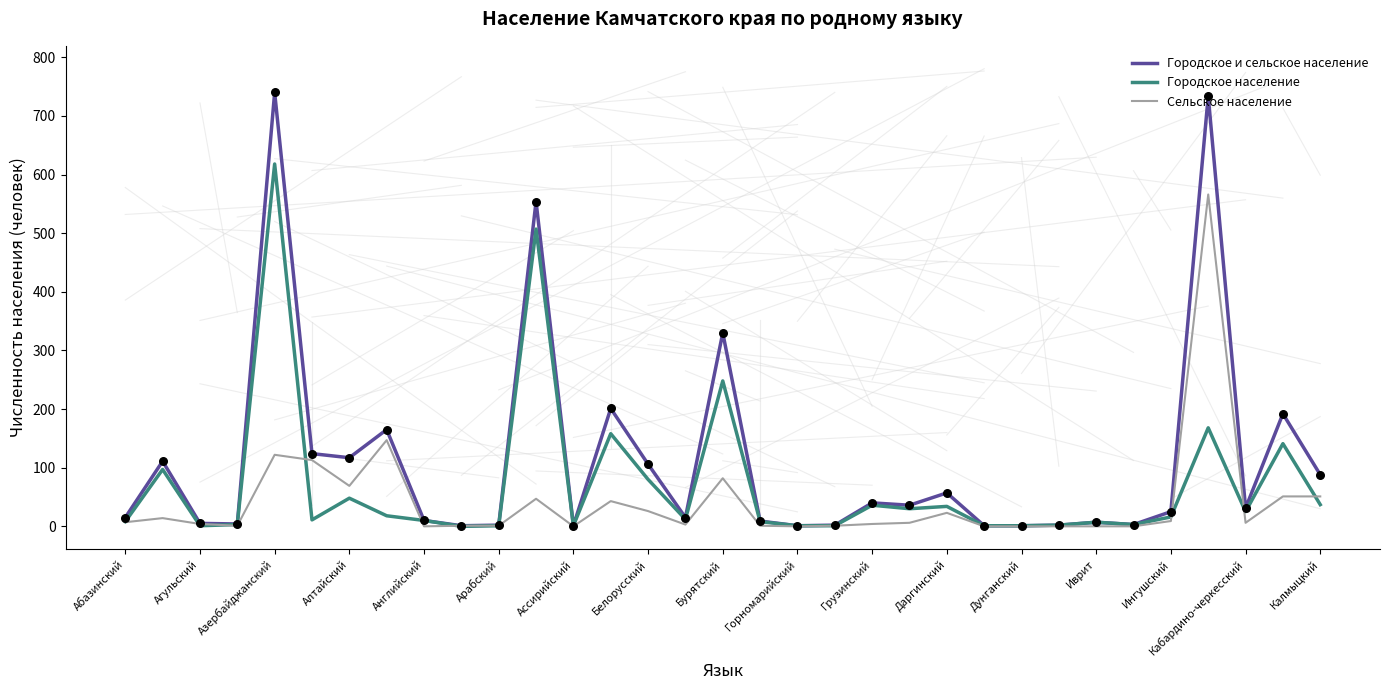

Which series has the largest total across all categories?

Городское и сельское население